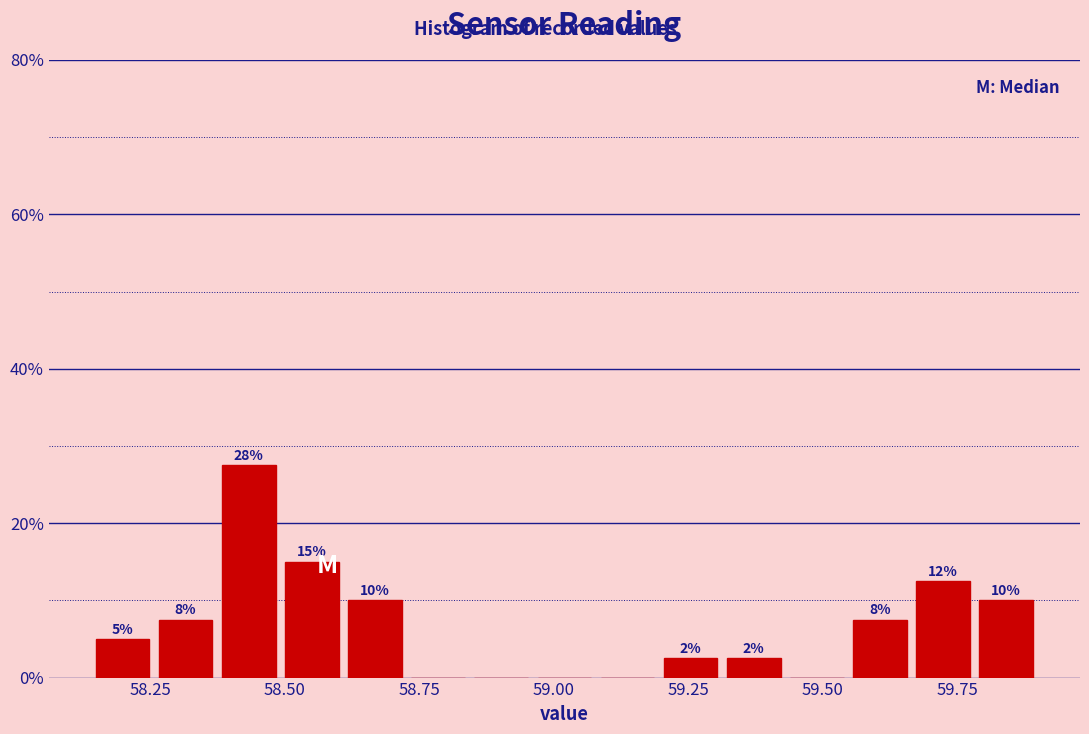

Around what value on the x-axis is the tallest bar? Give the approximate position of its centre, as read against the axis.

58.45